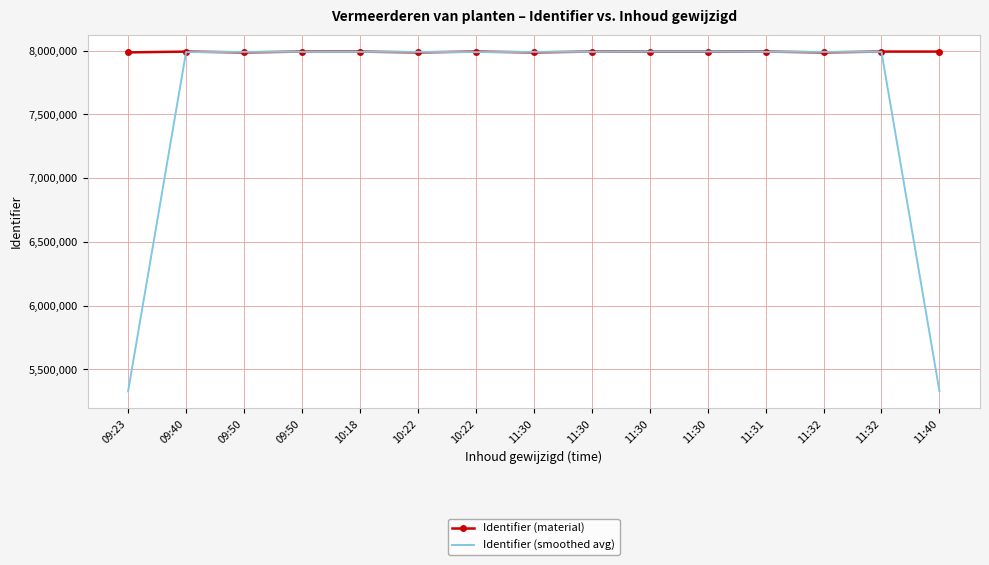

What are all the series names shown in the legend?

Identifier (material), Identifier (smoothed avg)